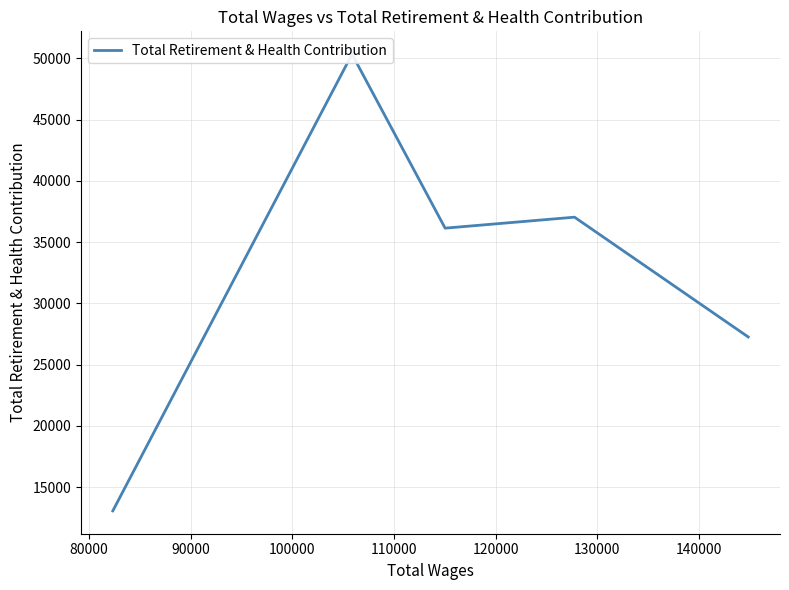

What is the value of the 3rd point from the left?

36136